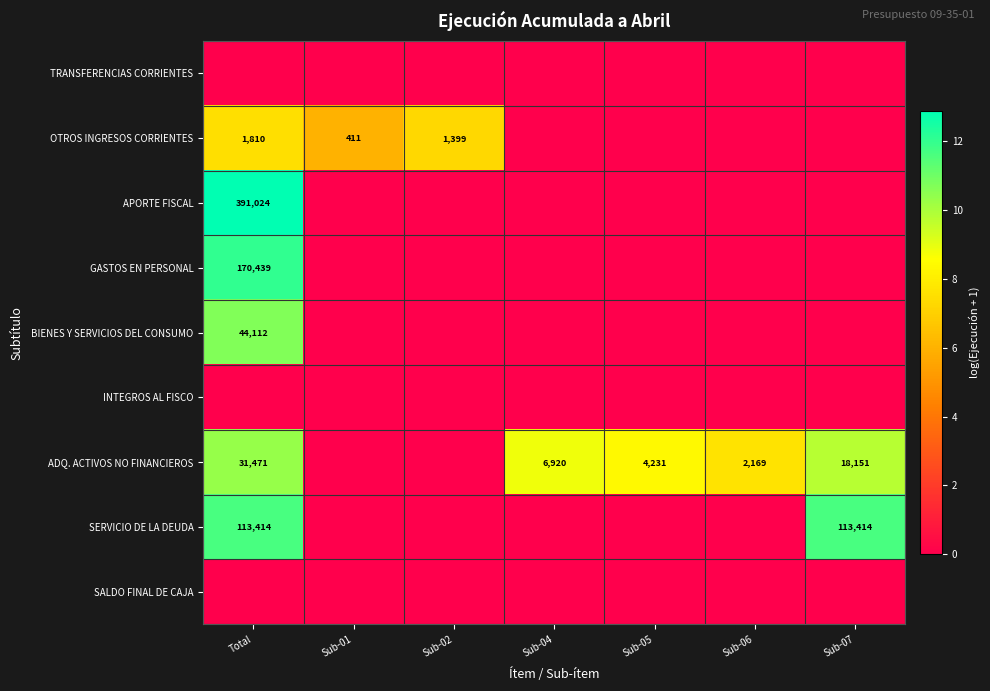

Which has a higher value, Sub-01 or Sub-06?

Sub-01